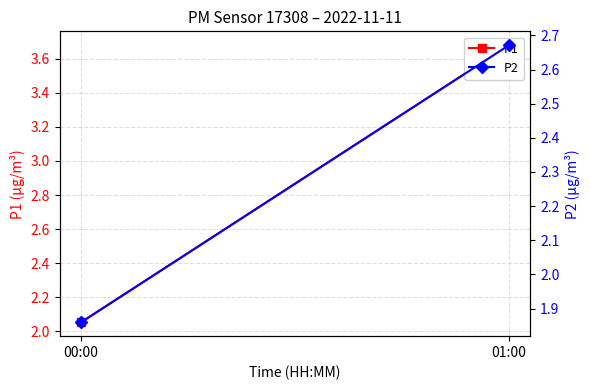

Which category has the lowest value across all series?

00:00